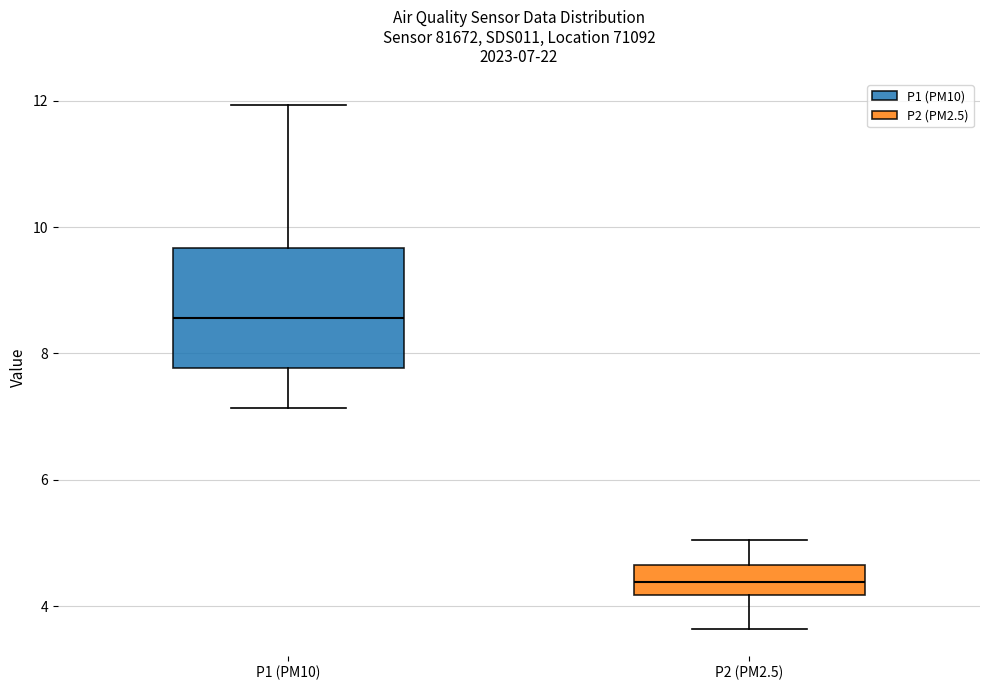

Comparing the boxes themselves (not the whiskers), which one is the tallest?

P1 (PM10)